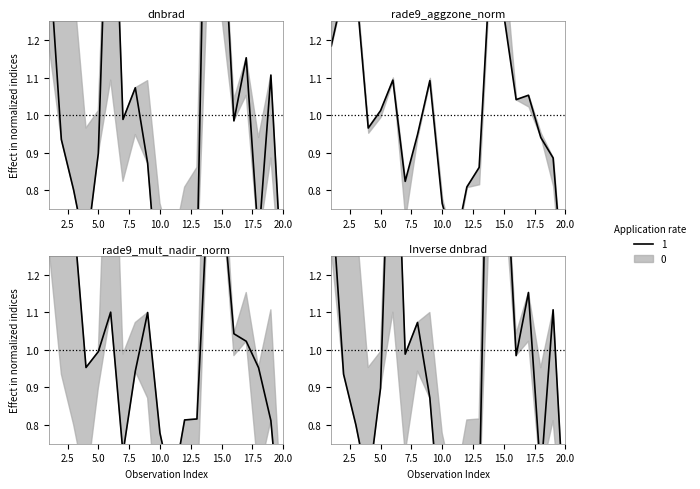

What is the value of the dnbrad point at the 18th from the left?

0.7